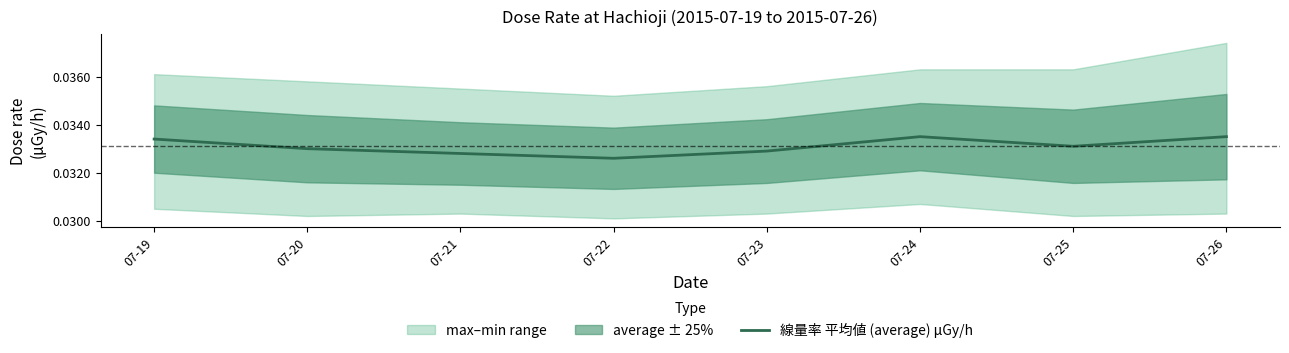

How many lines are shown in the chart?

1